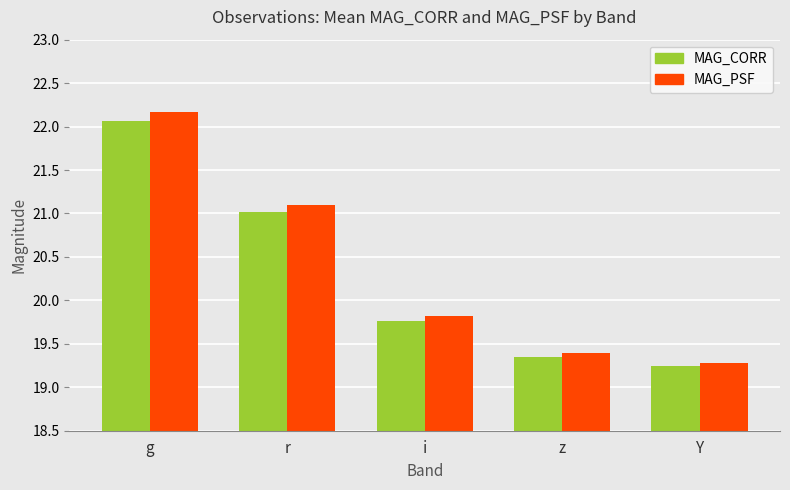

The MAG_CORR series shows 19.4 at z. True or false?

True